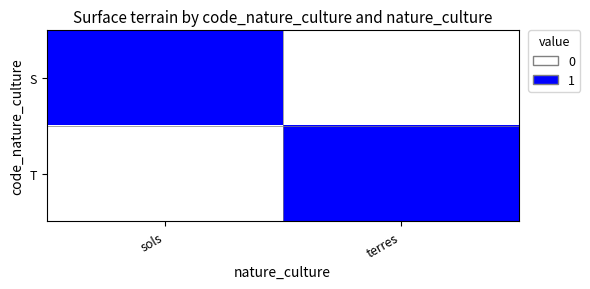

Reading left to right, extract all data points from this chart.

S: sols=1	terres=0
T: sols=0	terres=1